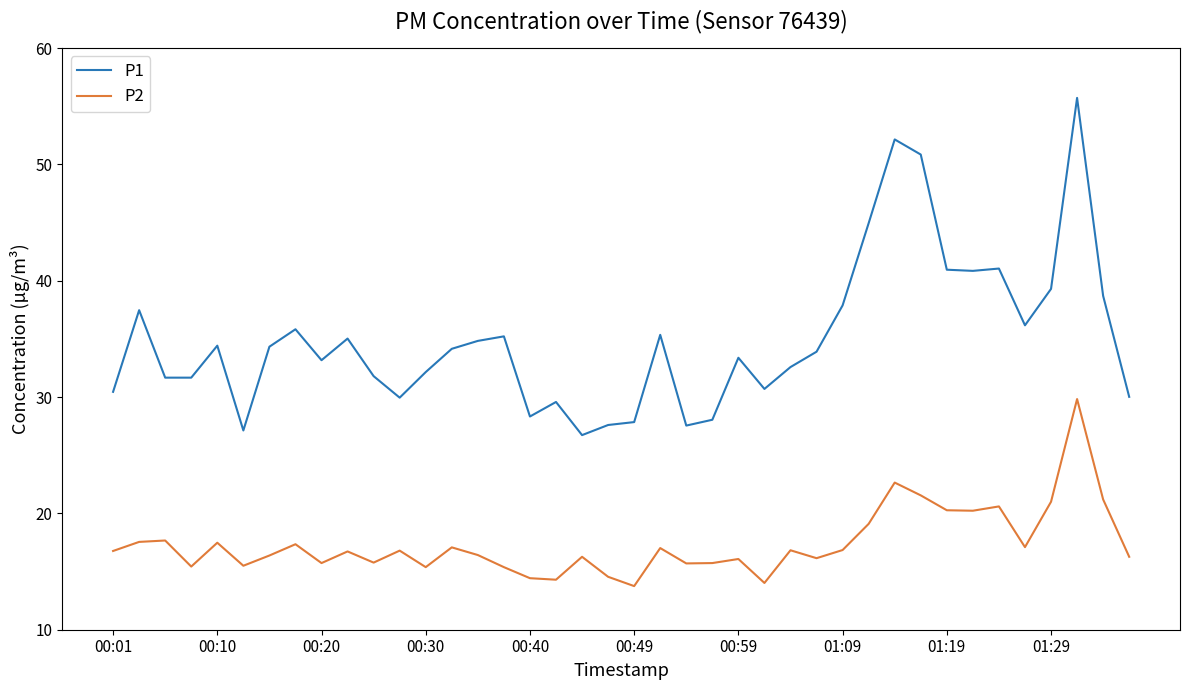

What is the lowest value of the P2 series?

13.8